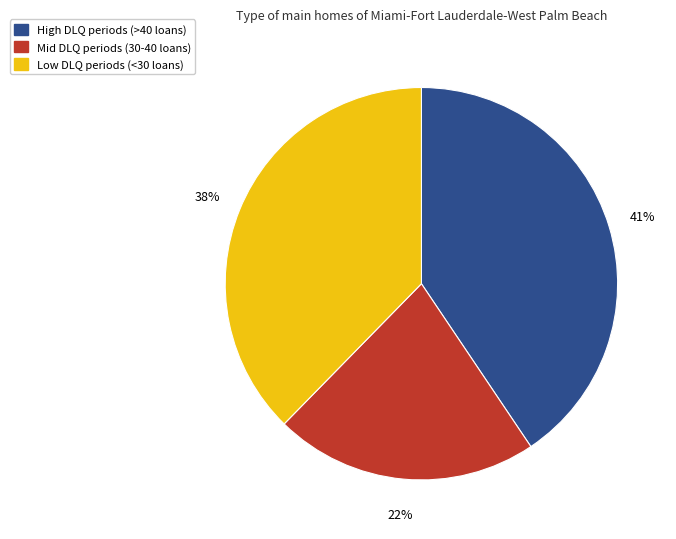

Is there a majority slice in this chart?

No